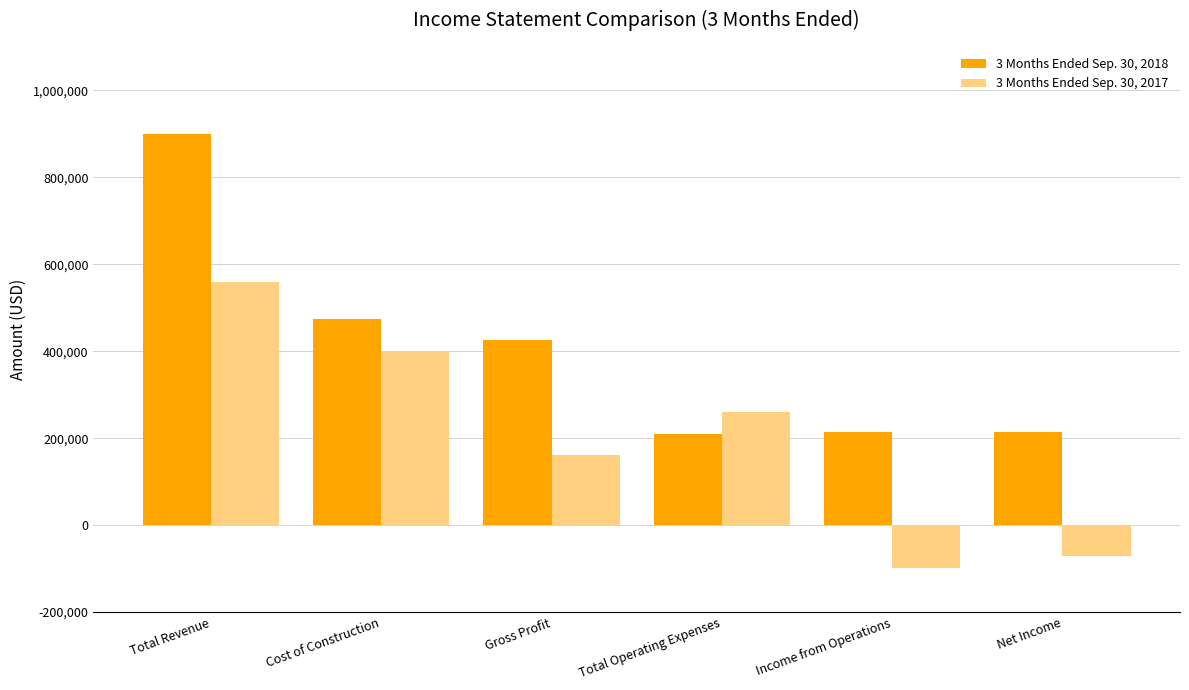

True or false: 3 Months Ended Sep. 30, 2017 has a value of 975646 at Total Revenue.

False